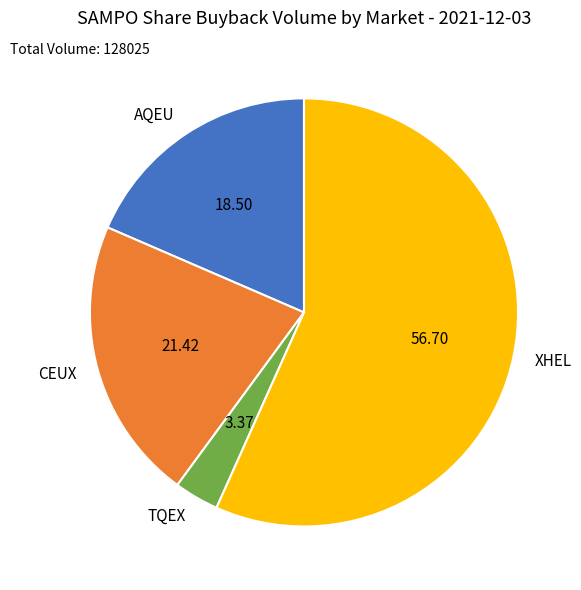

Which slice is the smallest?

TQEX